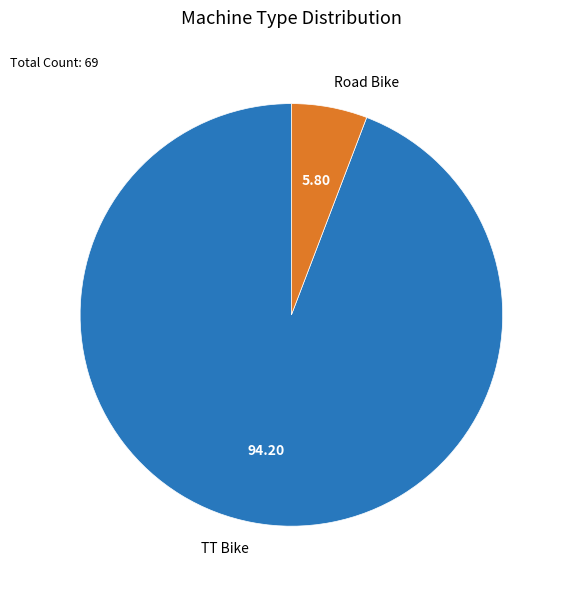

Which has a higher value, Road Bike or TT Bike?

TT Bike